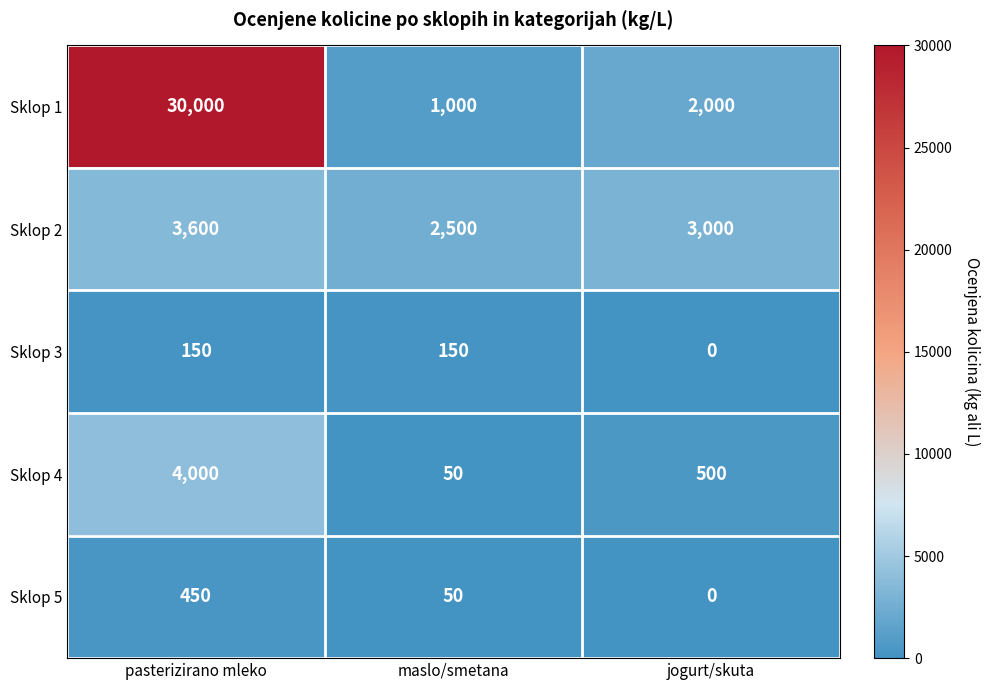

The Sklop 5 series shows 450 at pasterizirano mleko. True or false?

True